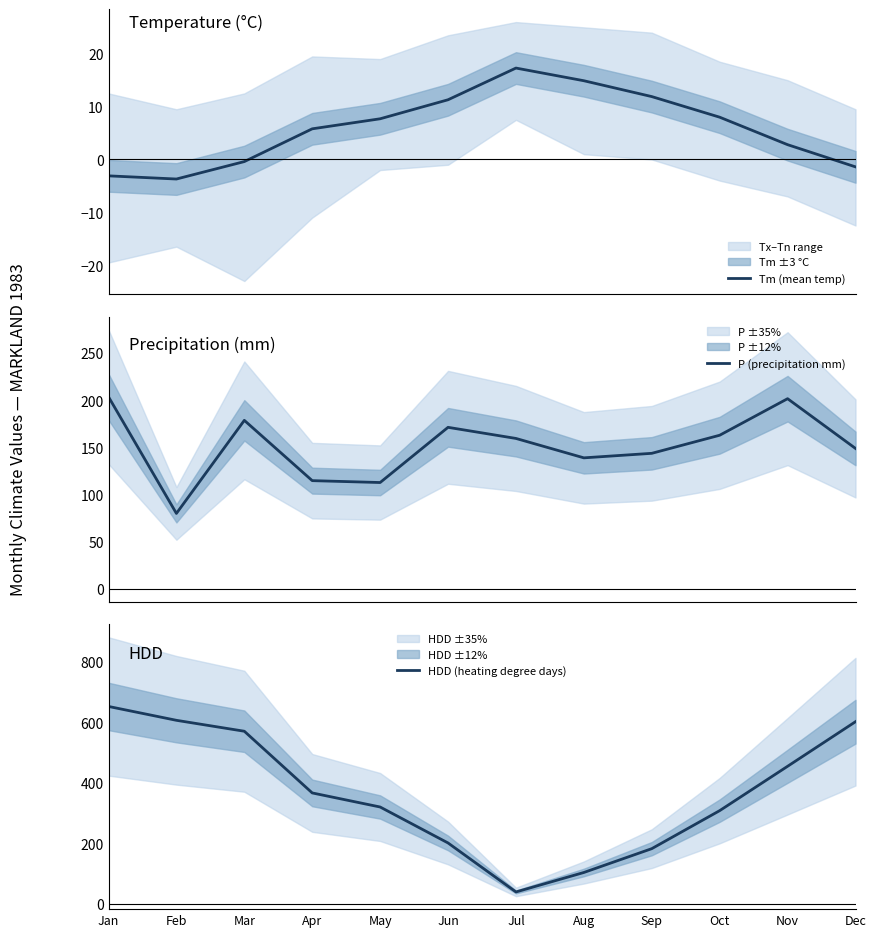

In Tm (mean temp), how many points are higher than both neighbors (excluding endpoints)?

1